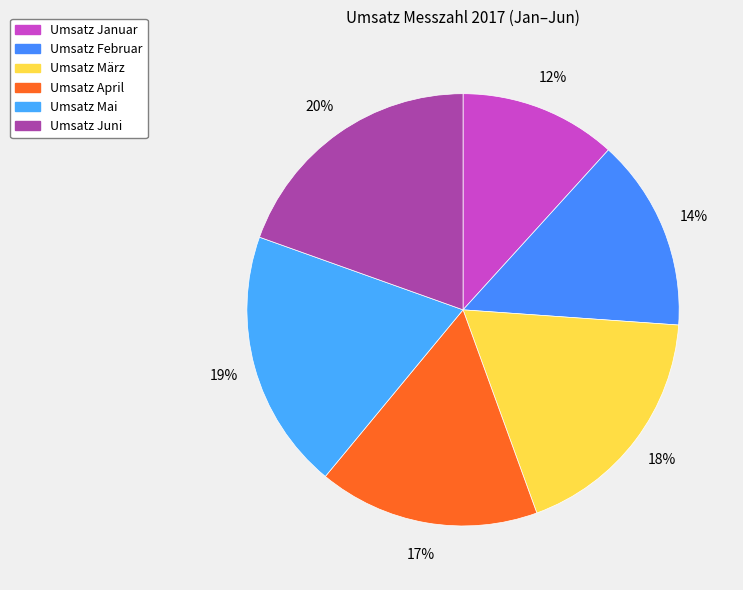

To the nearest percent, what is the difference between the largest and smallest slice percentages?

8%